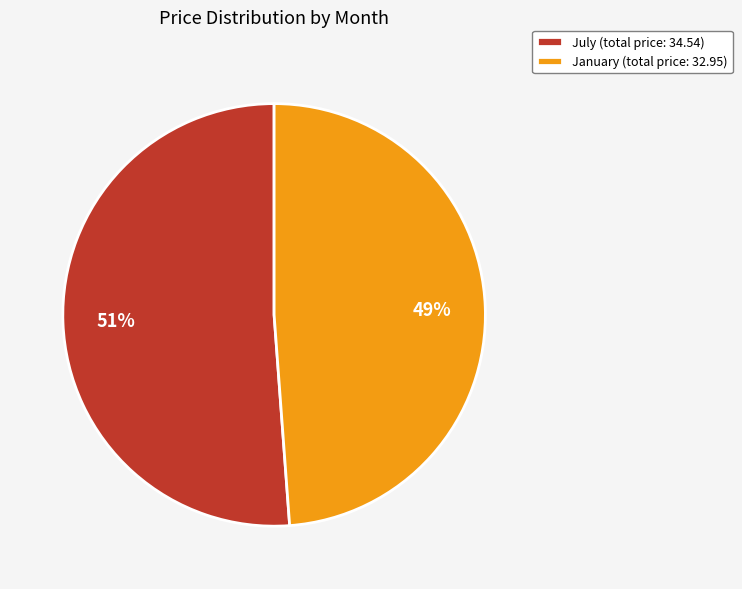

How many segments does this pie chart have?

2